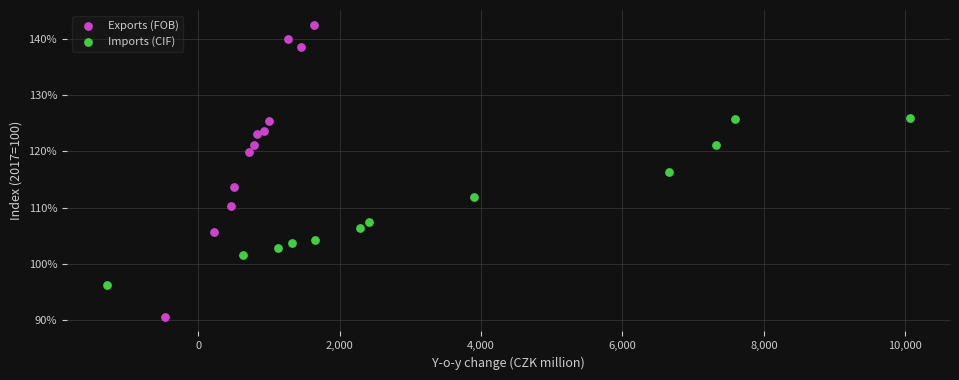

Which series contains the lowest Y value?

Exports (FOB)